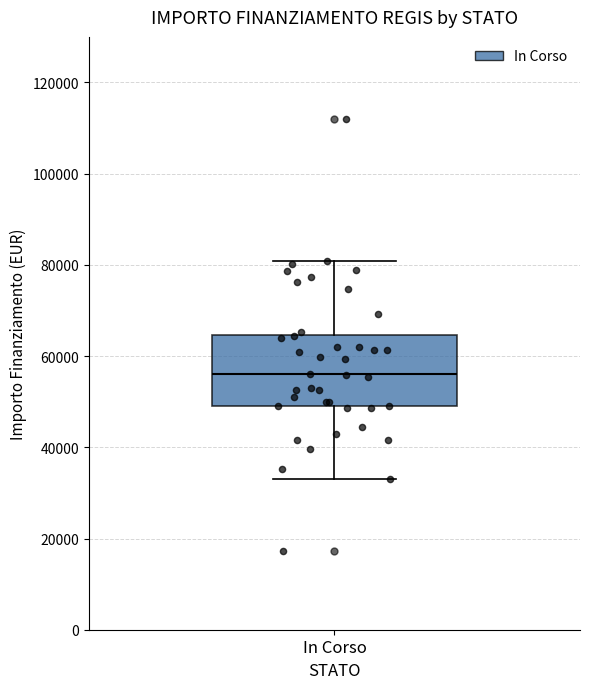

Where does the median line of the box for In Corso sit on the y-axis? The values are not printed on the chart, so give them approximately, as read against the axis.

56000